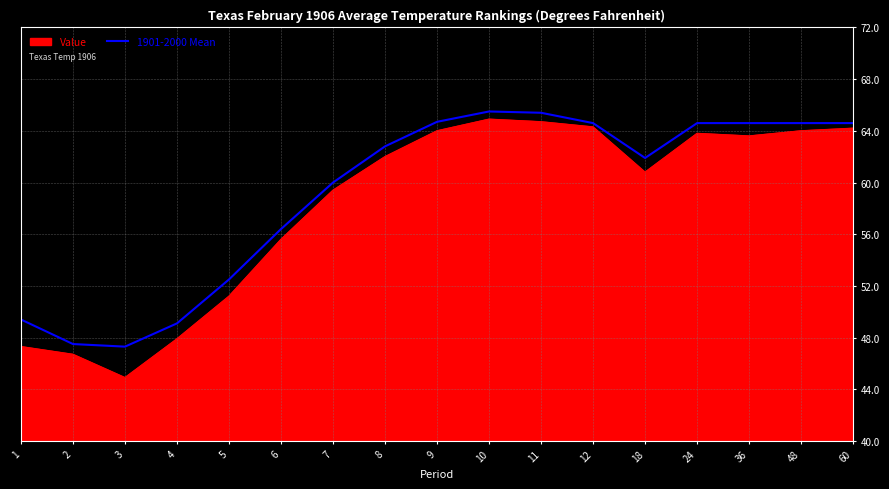

Which series has the widest spread of values?

Value